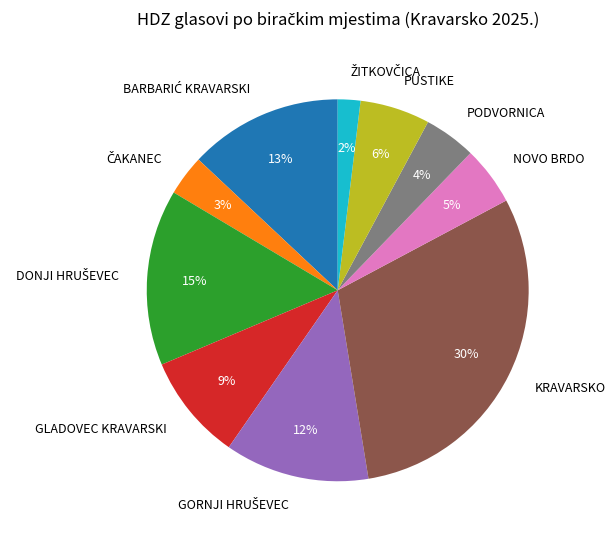

Does GLADOVEC KRAVARSKI represent more than half of the total?

No